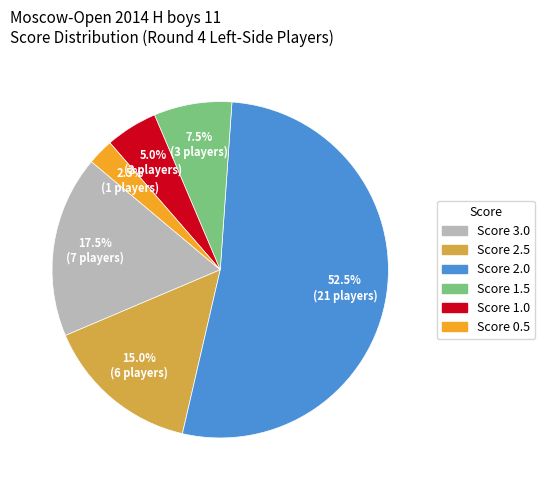

Does any single category account for the majority?

Yes